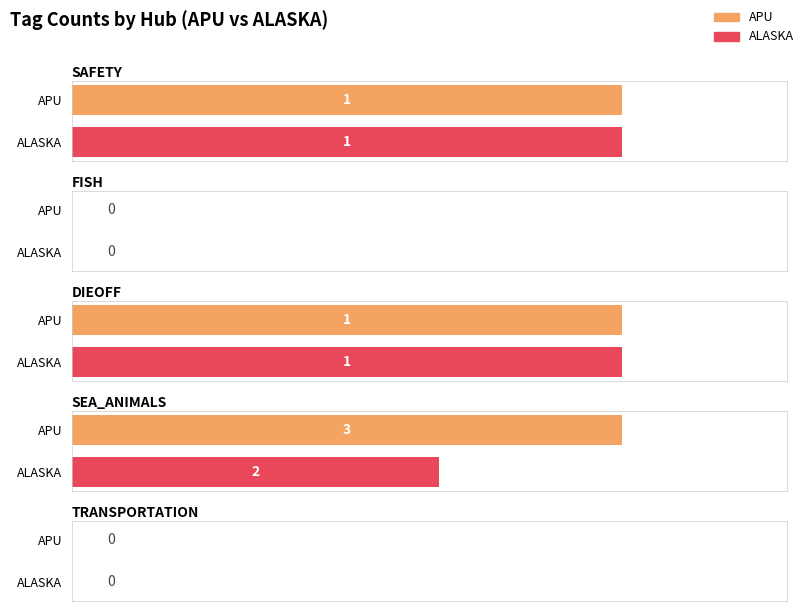

The TRANSPORTATION series shows 0 at APU. True or false?

True